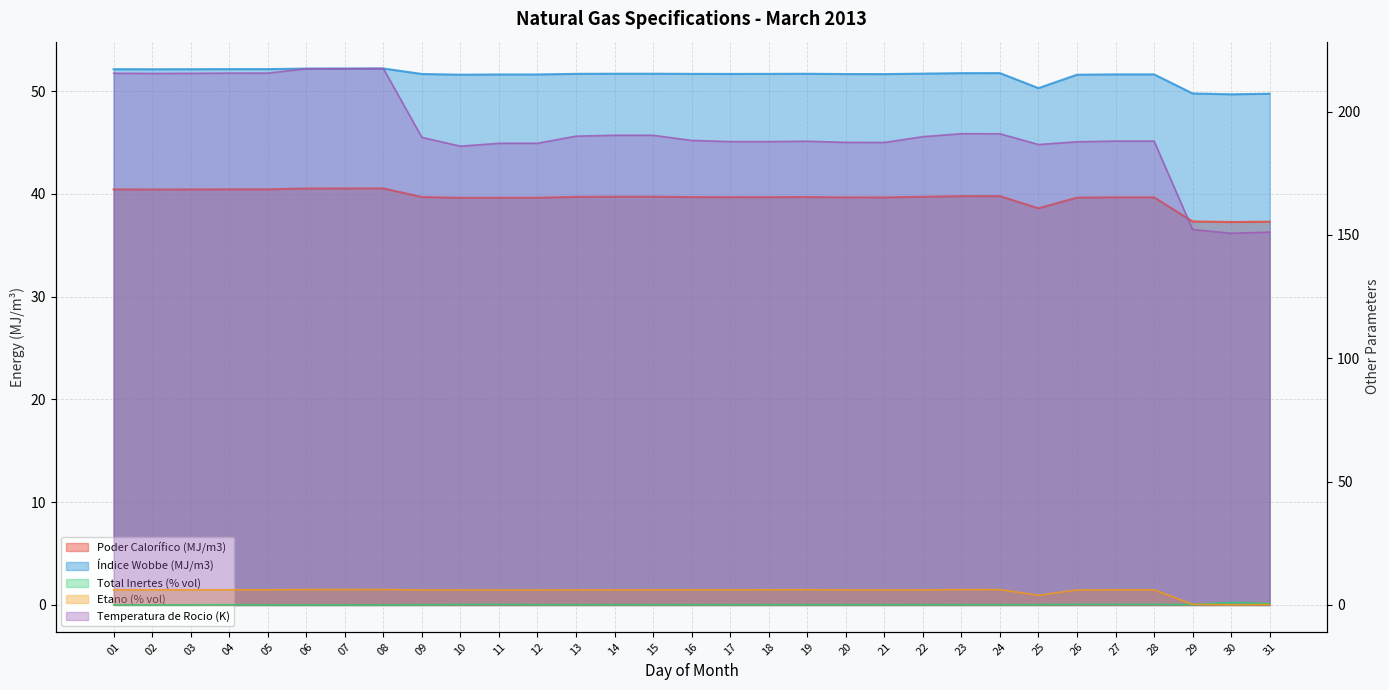

At which category does Total Inertes (% vol) reach its first local valley?

03